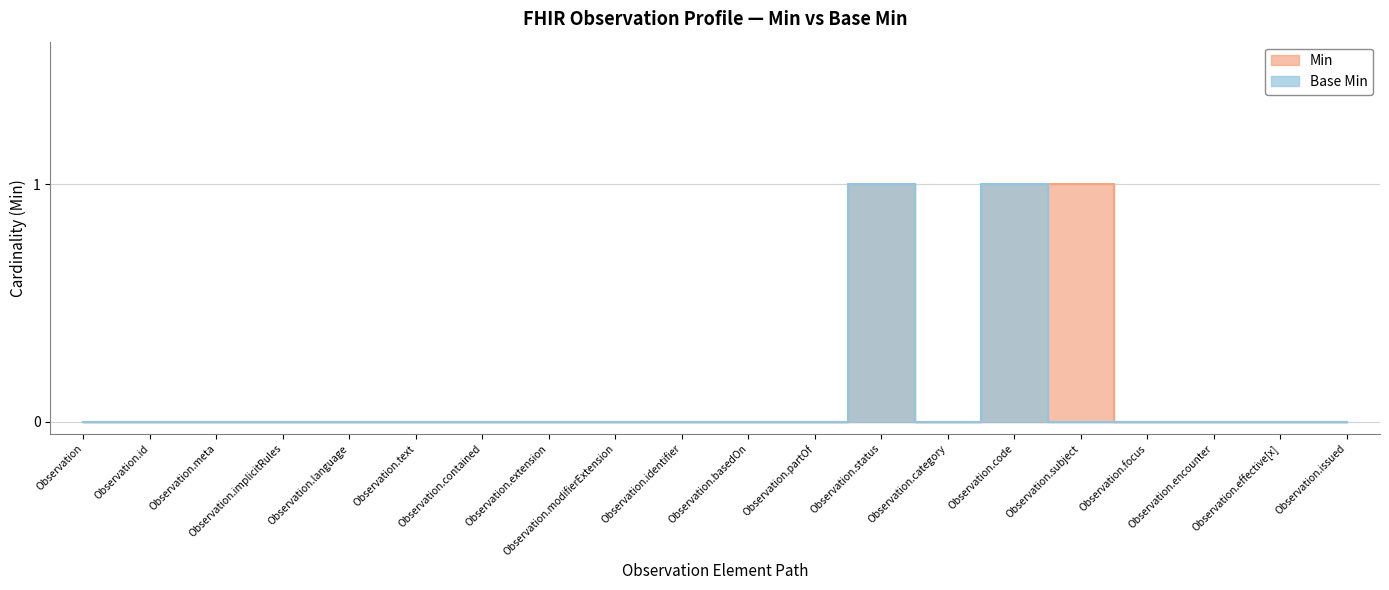

How many values in Base Min are above zero?

2